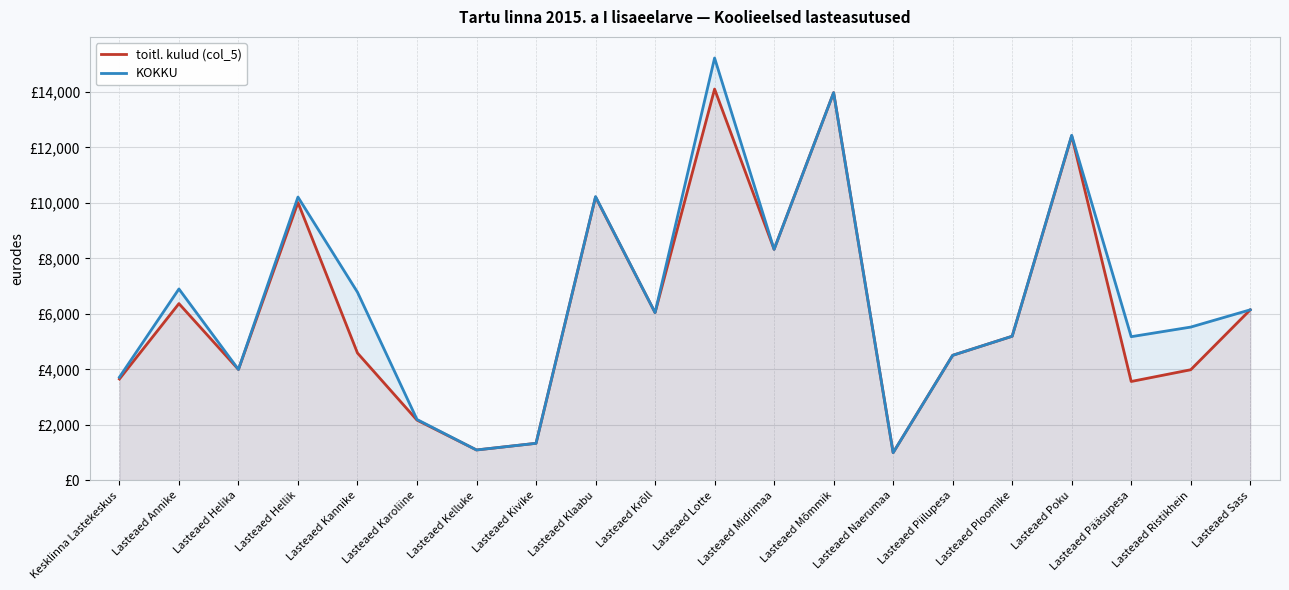

True or false: toitl. kulud (col_5) and KOKKU intersect in this chart.

False